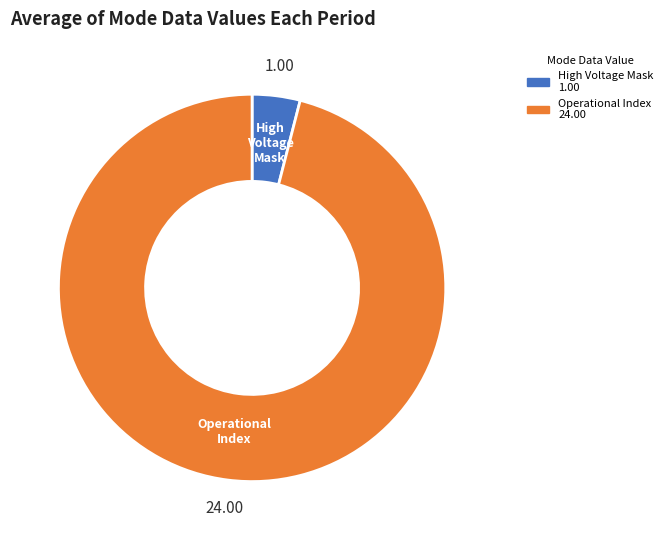

Is there a majority slice in this chart?

Yes